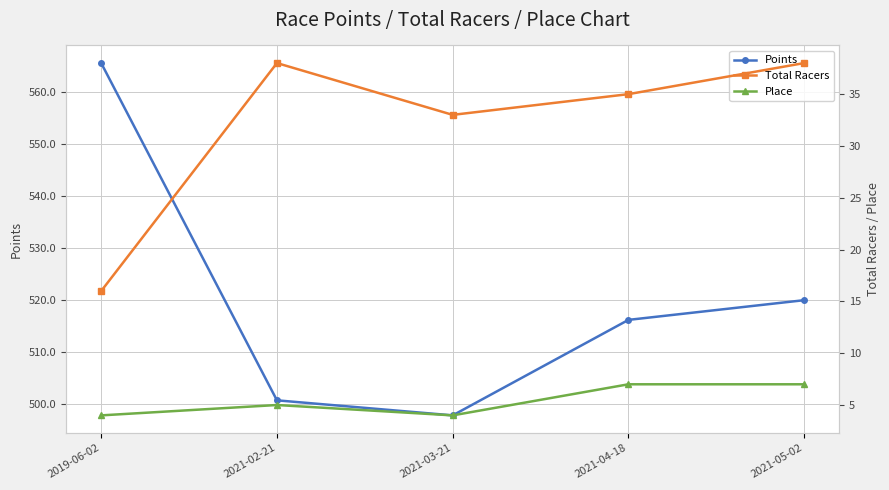

What is the difference between the second highest and minimum values in the Total Racers series?

22.0